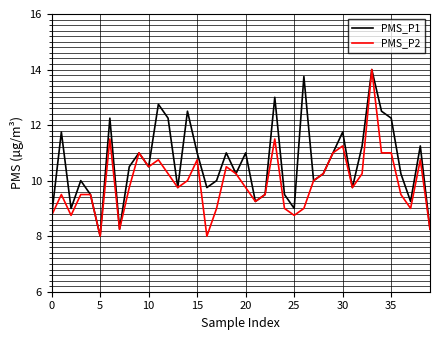

What are all the series names shown in the legend?

PMS_P1, PMS_P2